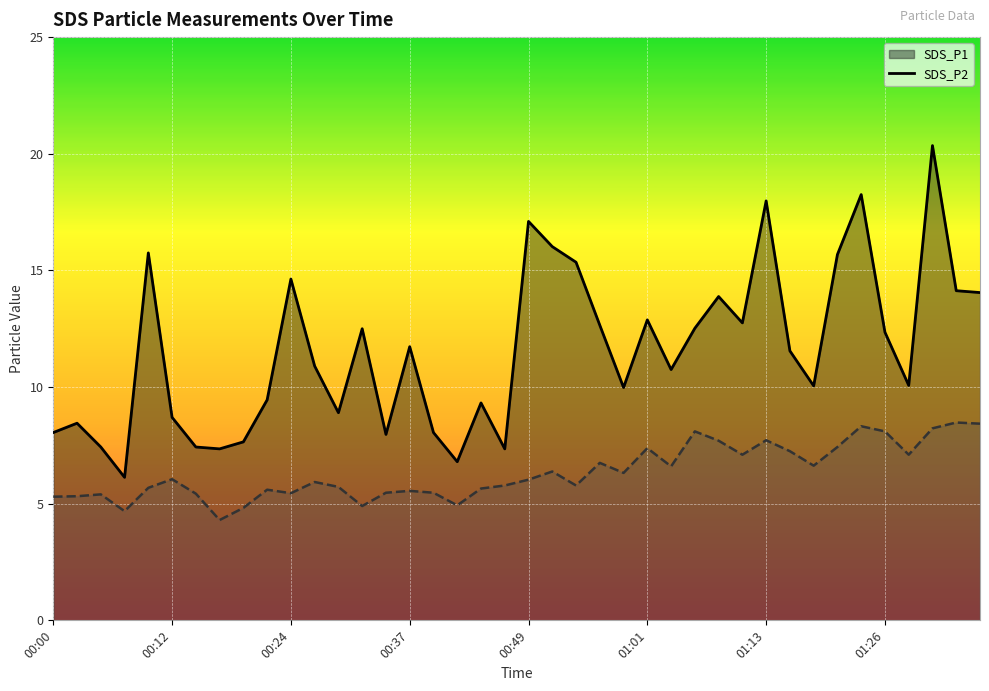

What is the greatest value displayed?

20.4